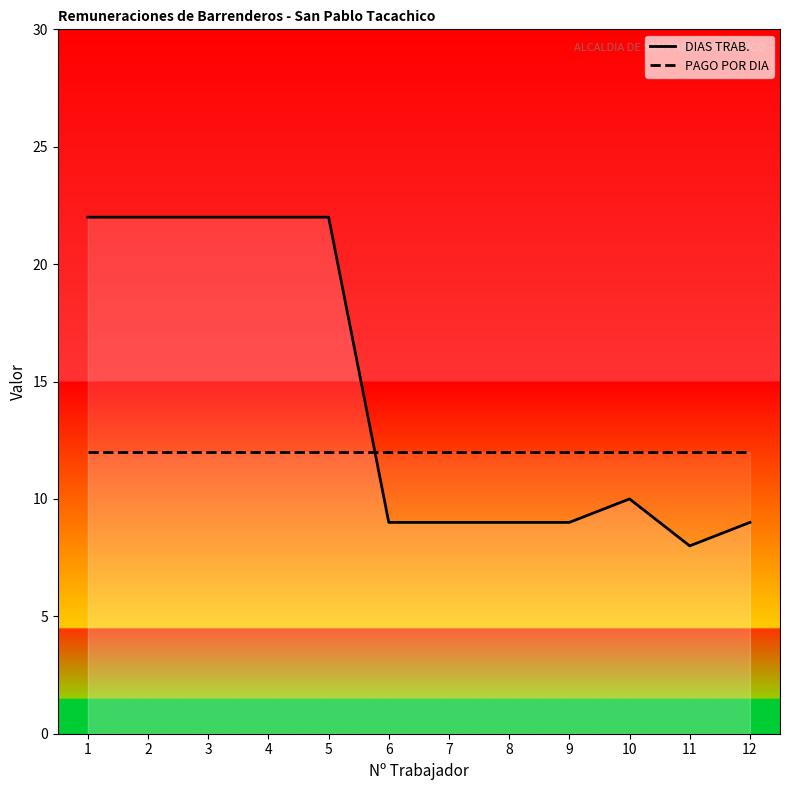

List the series in order of their overall mean, lowest first.

PAGO POR DIA, DIAS TRAB.